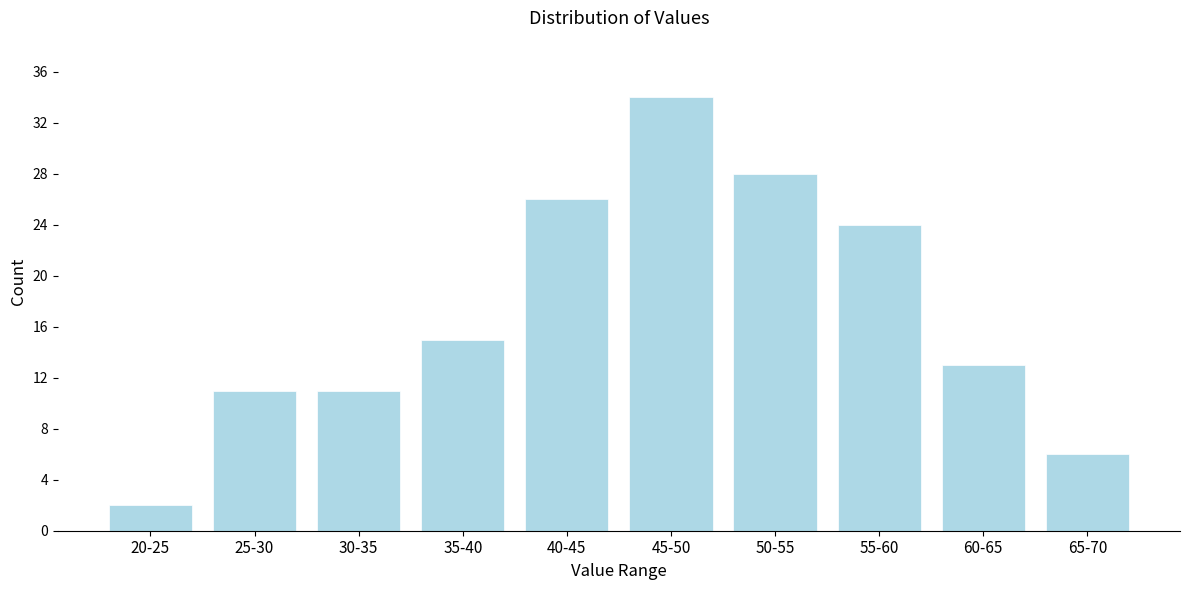

Reading left to right, transcribe all the data shown in this chart.

2	11	11	15	26	34	28	24	13	6